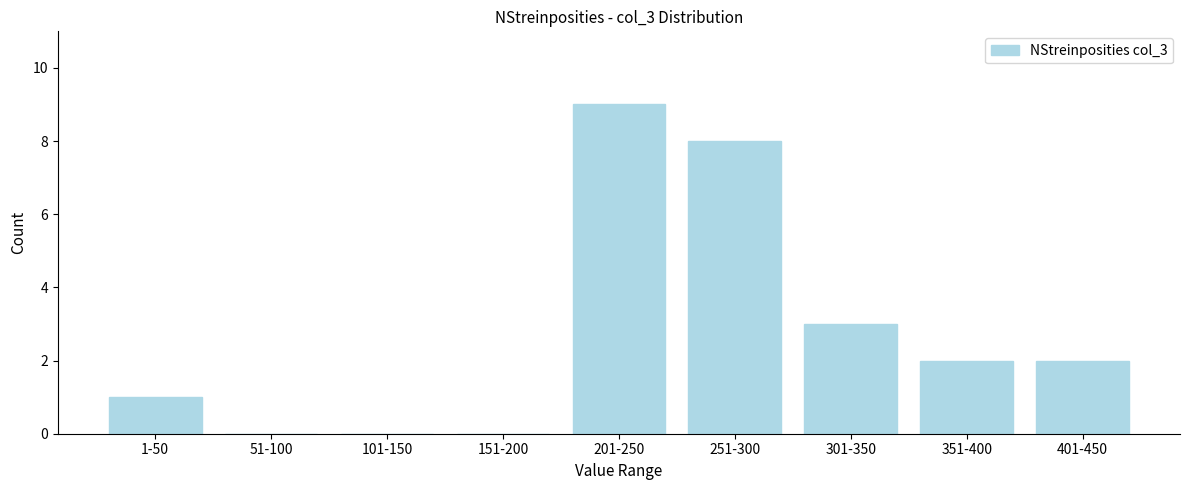

Which category has the highest value across all series?

201-250